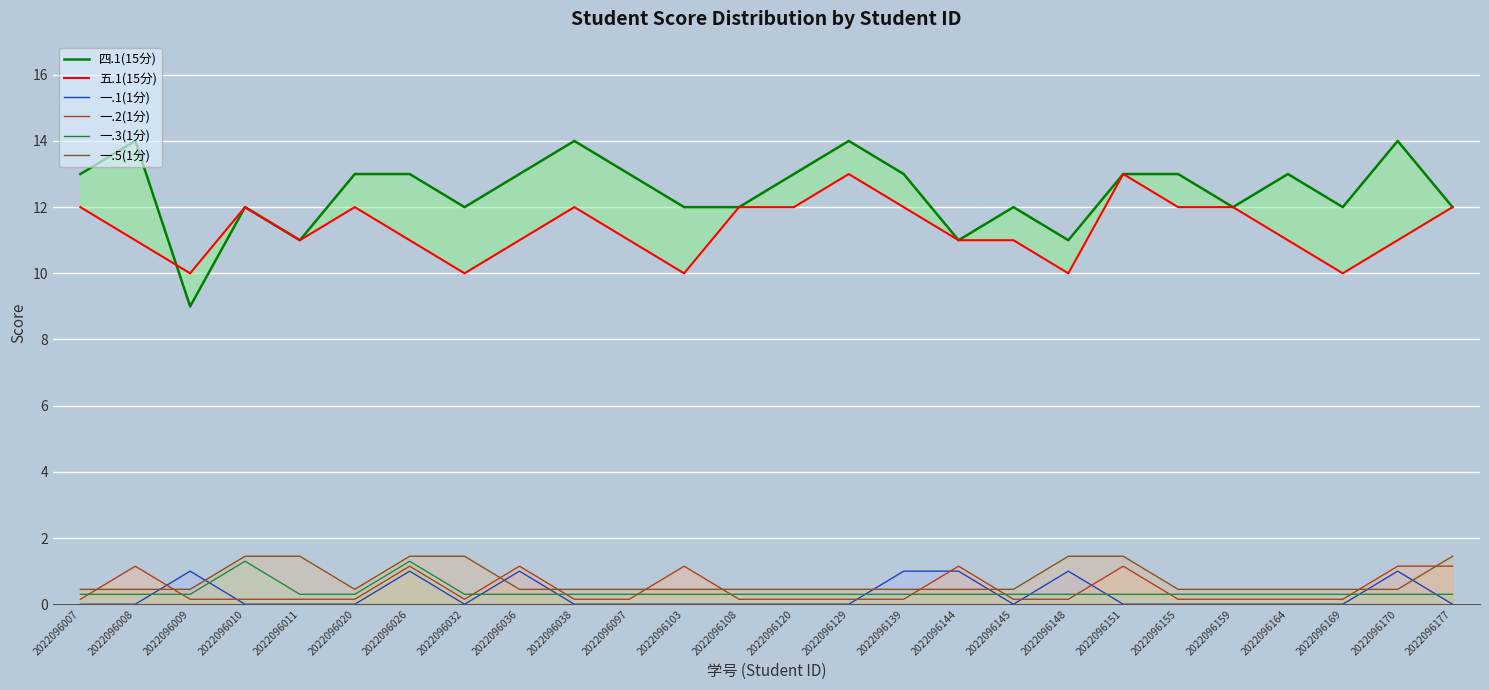

How many lines are shown in the chart?

6